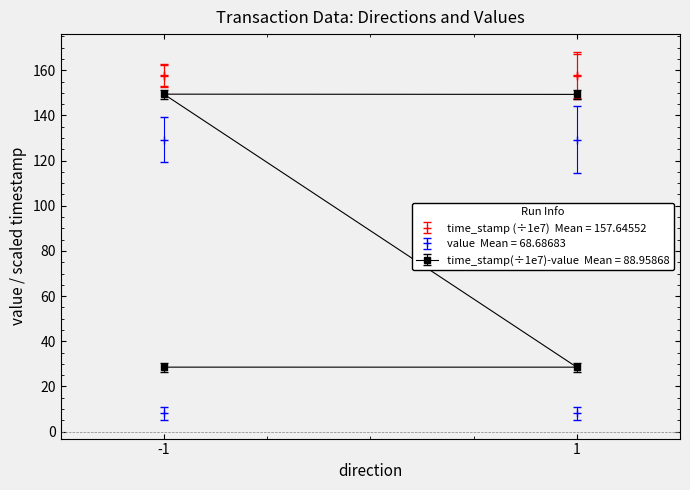

What is the sum of the time_stamp values at 1 and 1?

315.2